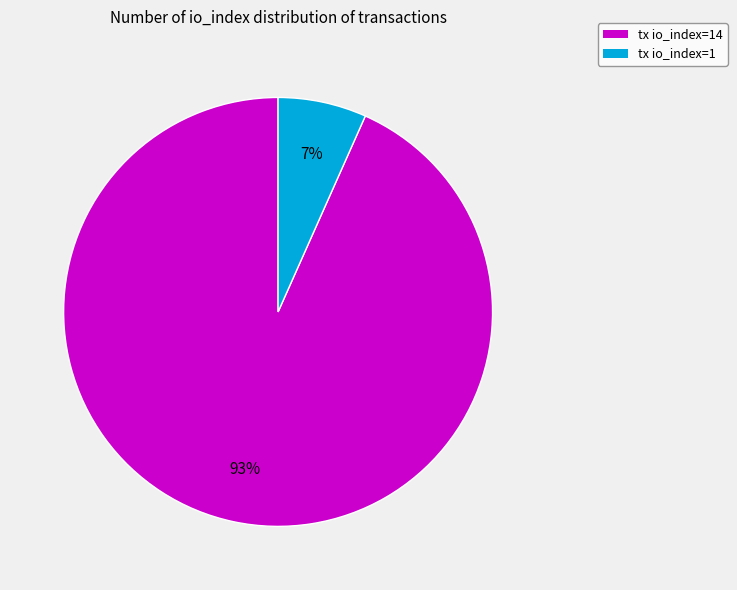

Is there any slice that represents more than half of the pie?

Yes